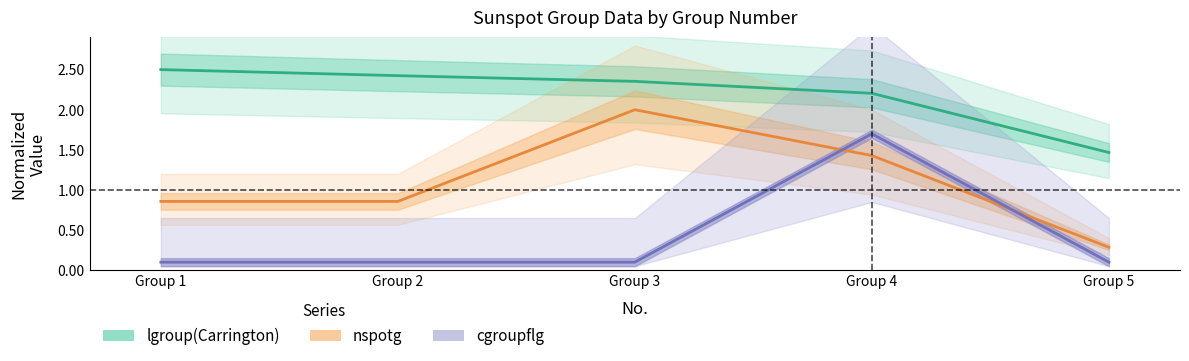

Which series has the widest spread of values?

nspotg